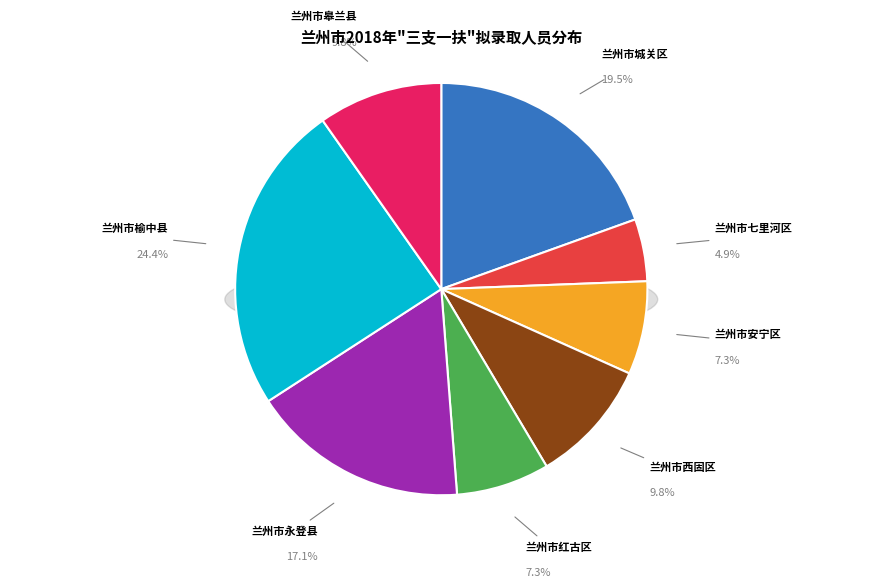

Which category has the biggest portion of the pie?

兰州市榆中县